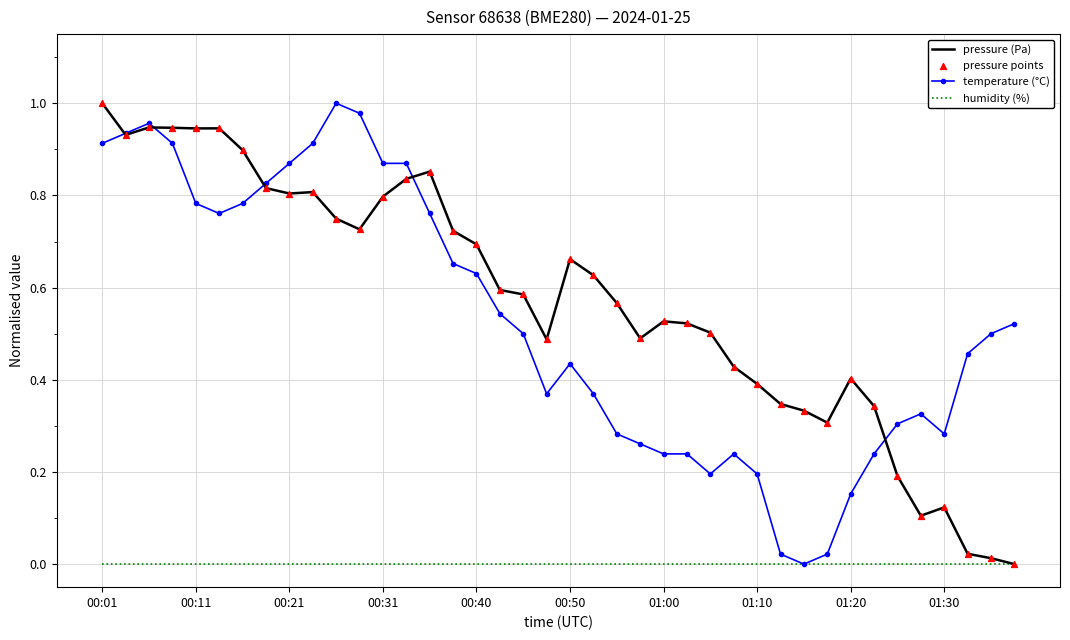

At which category is the sum across all series the highest?

00:01